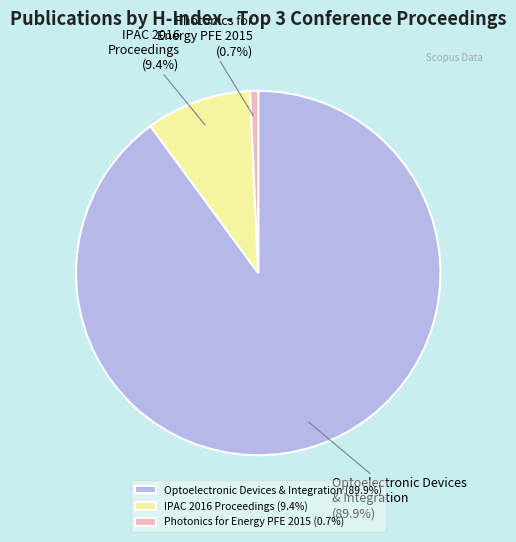

Rank the categories by value from lowest to highest.

Photonics for Energy PFE 2015 (0.7%), IPAC 2016 Proceedings (9.4%), Optoelectronic Devices & Integration (89.9%)